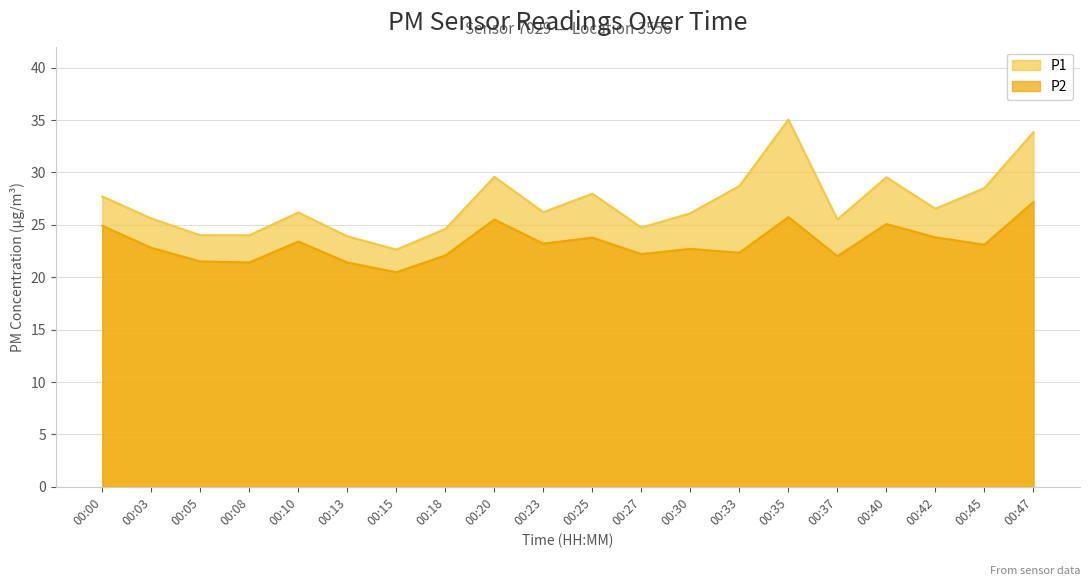

What is the difference between the maximum and minimum values in the P2 series?

6.7